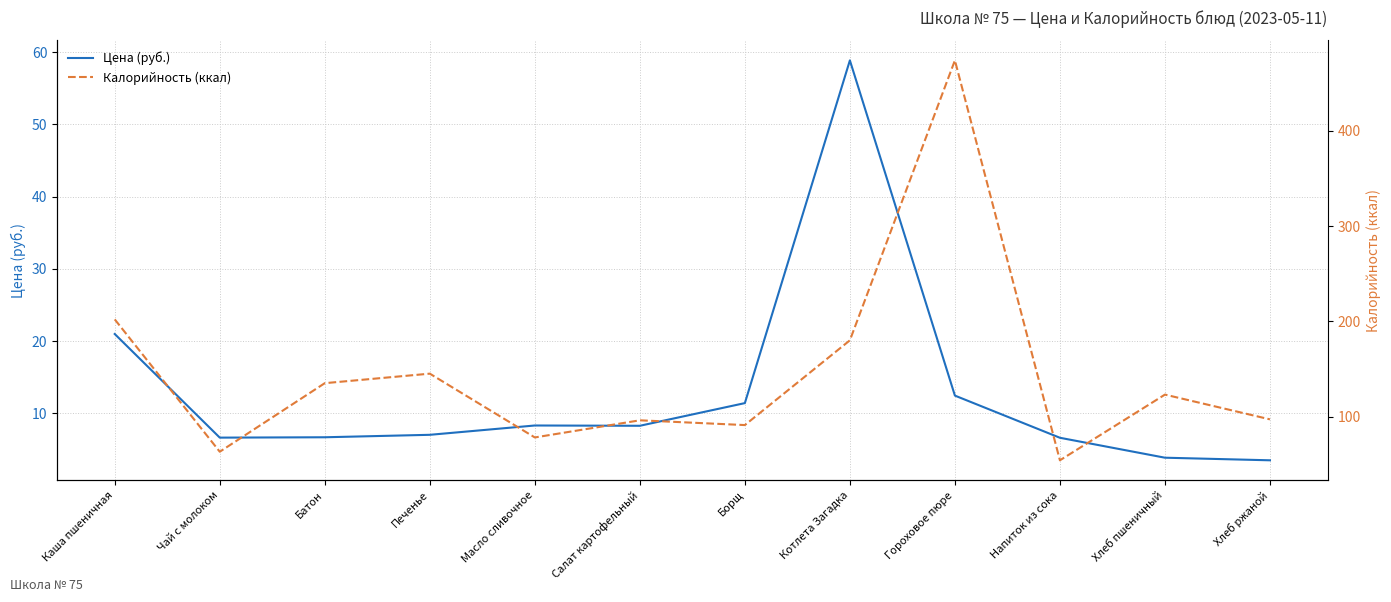

True or false: Цена (руб.) and Калорийность (ккал) cross at least once.

False